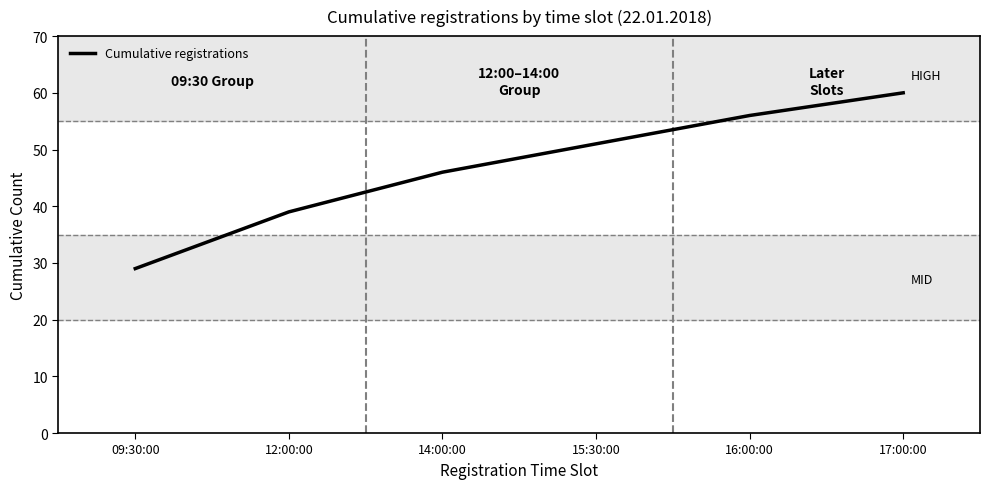

What is the smallest value displayed?

29